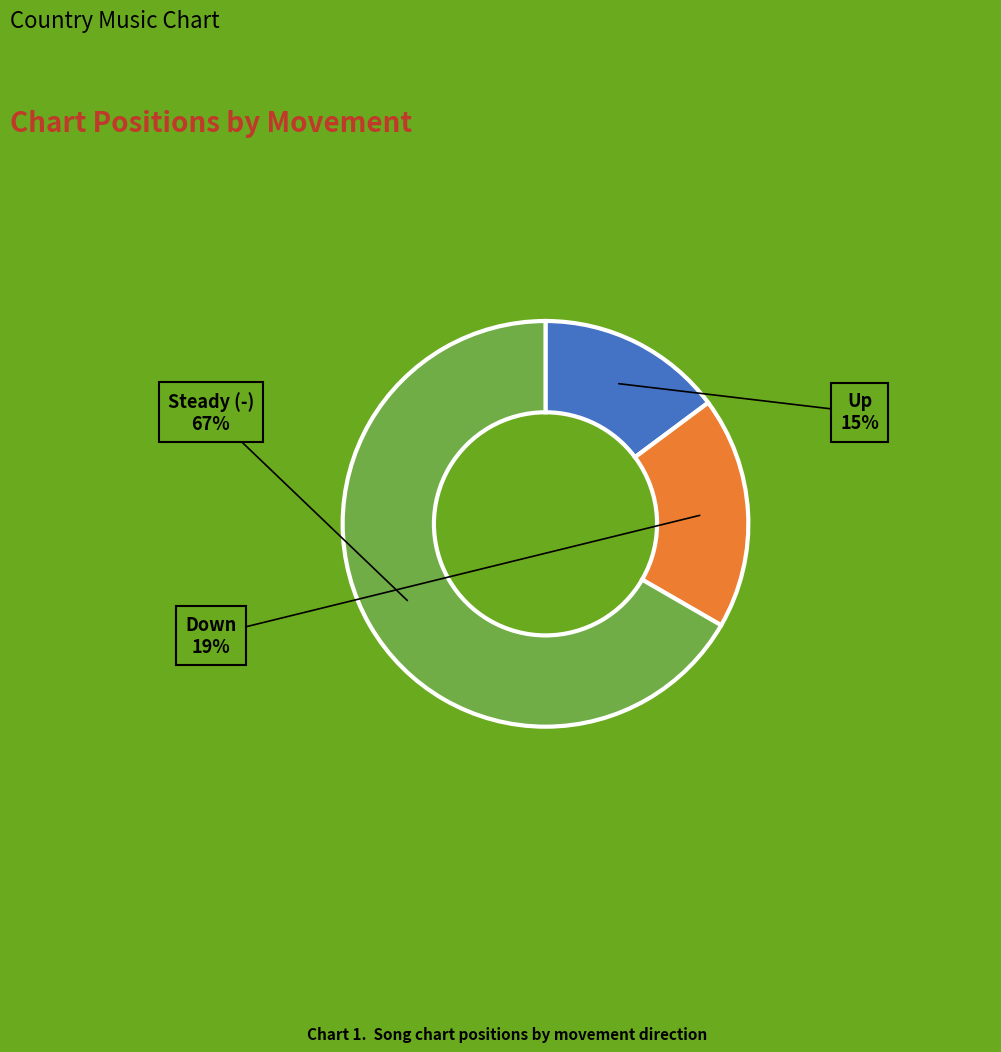

Is there a majority slice in this chart?

Yes